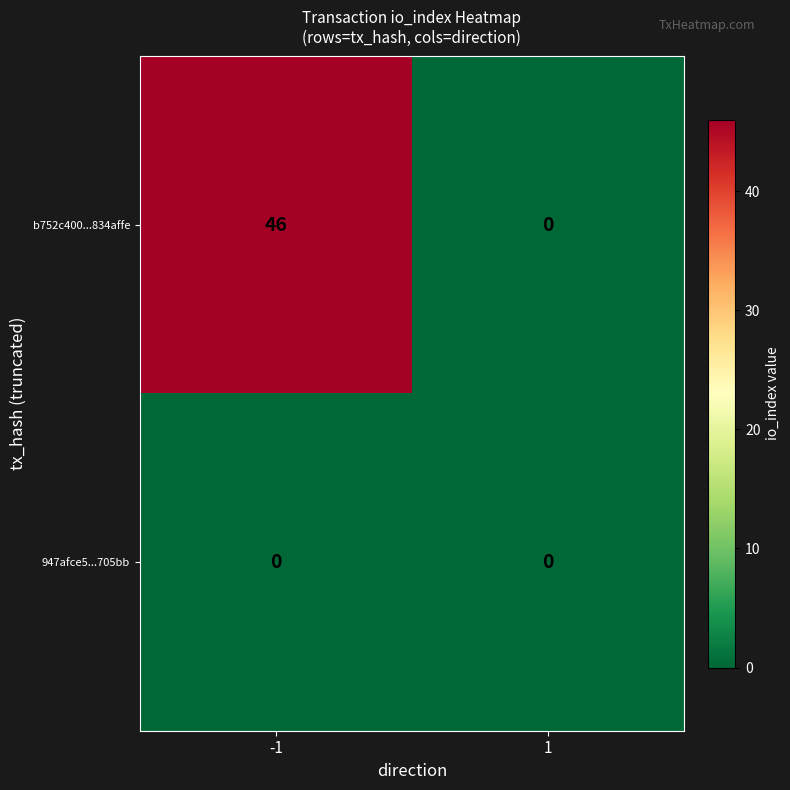

Rank the series by their average value, from lowest to highest.

947afce5...705bb, b752c400...834affe